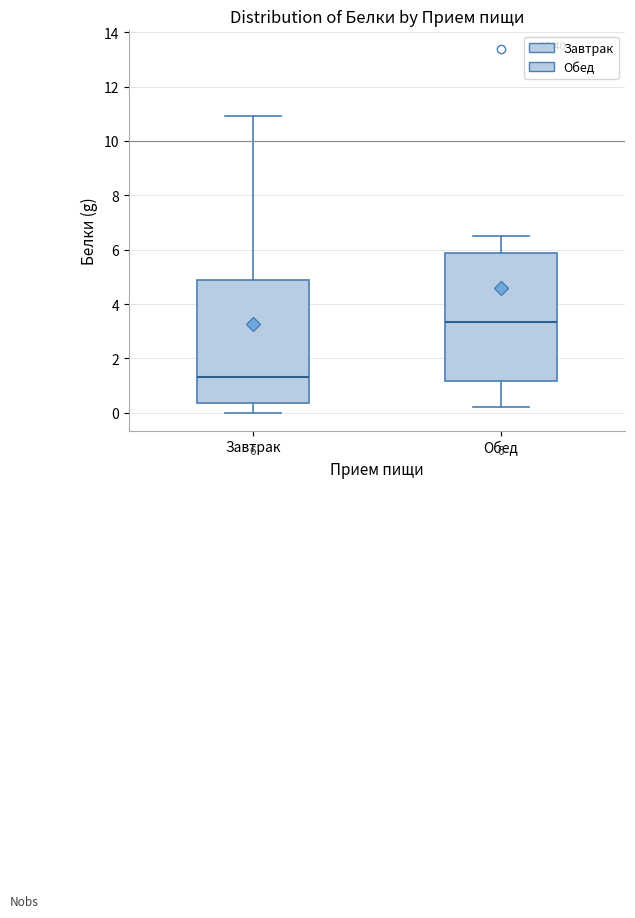

Which box's median line is the highest?

Обед